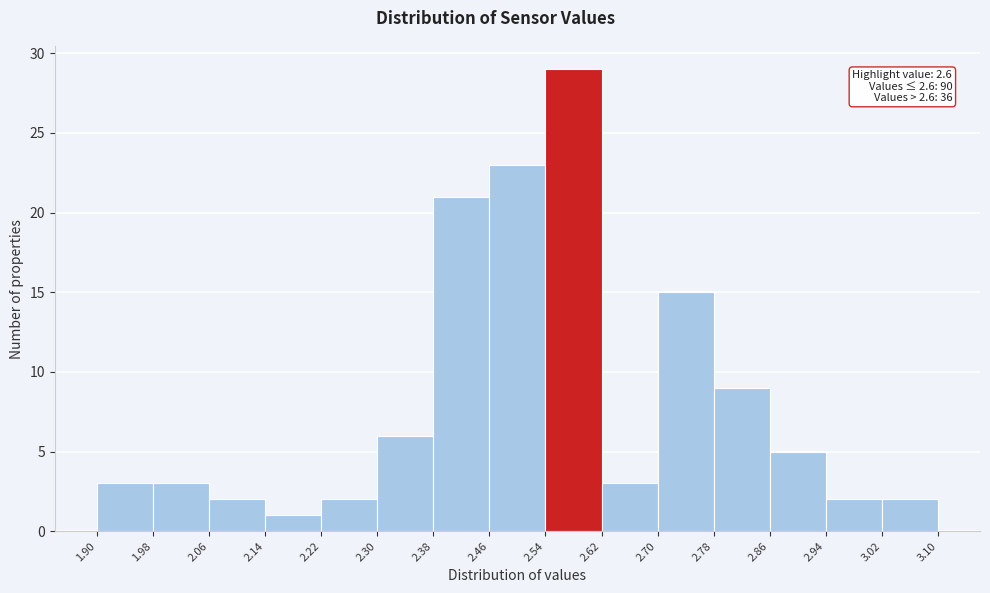

Over which range of the x-axis is the bar tallest?

2.54 to 2.62